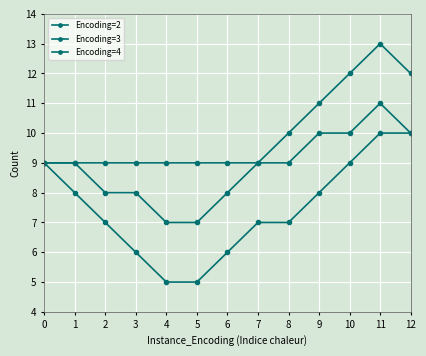

Which series changed the most between 2 and 7?

Encoding=3